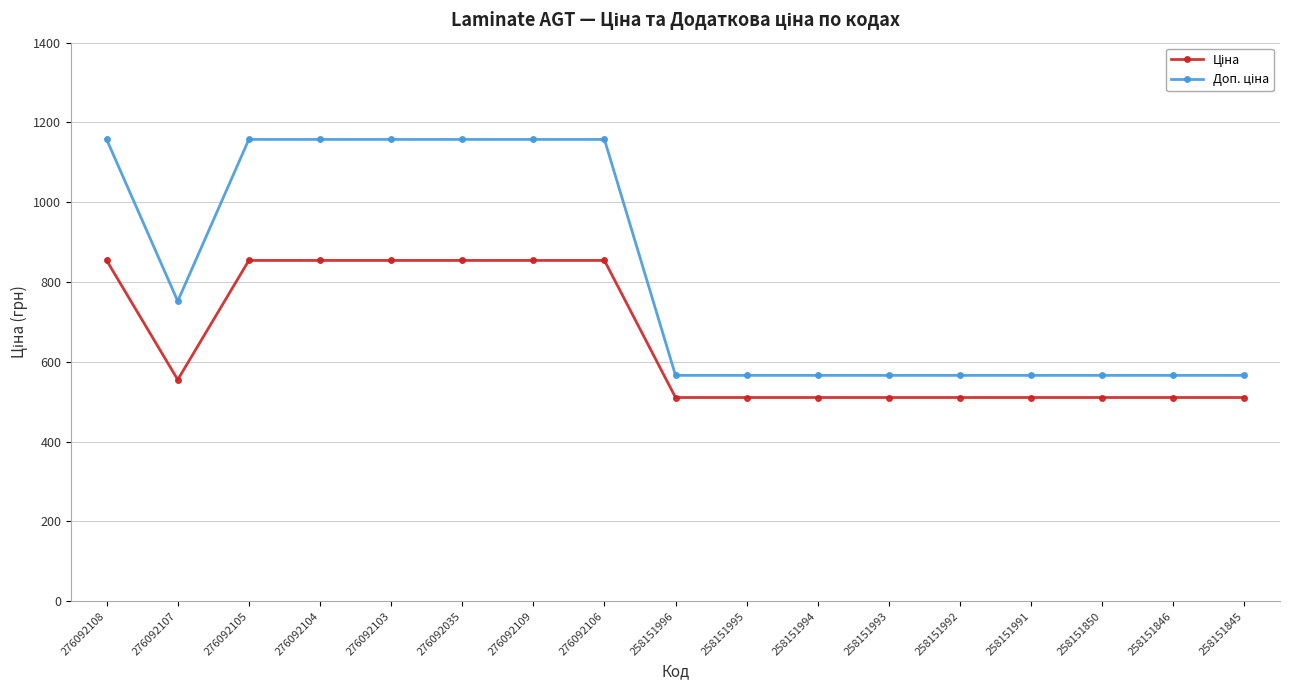

What is the label of the 13th point from the right?

276092103